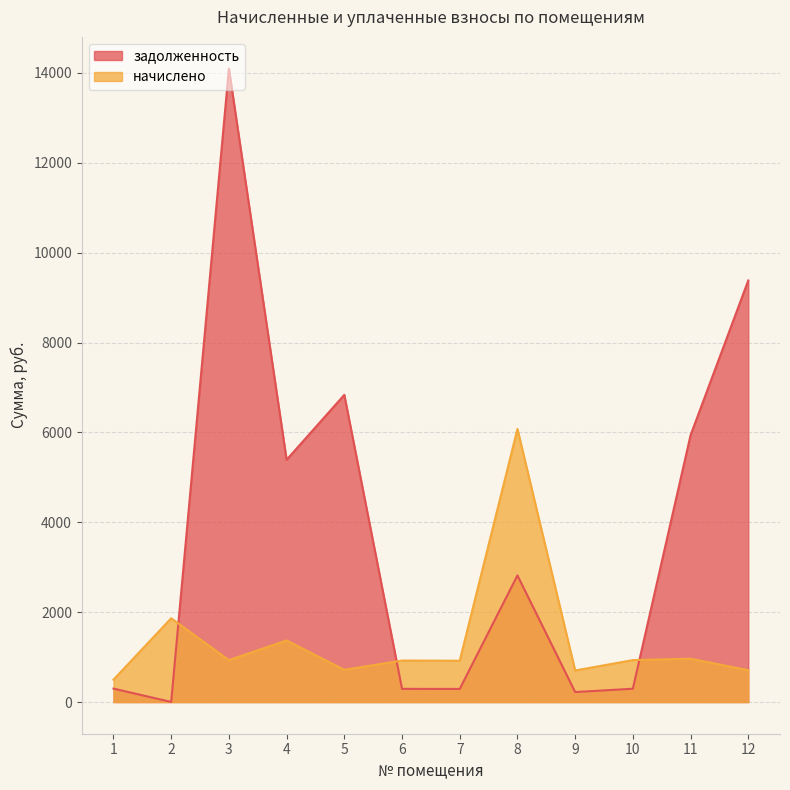

Does the chart have visible grid lines?

Yes